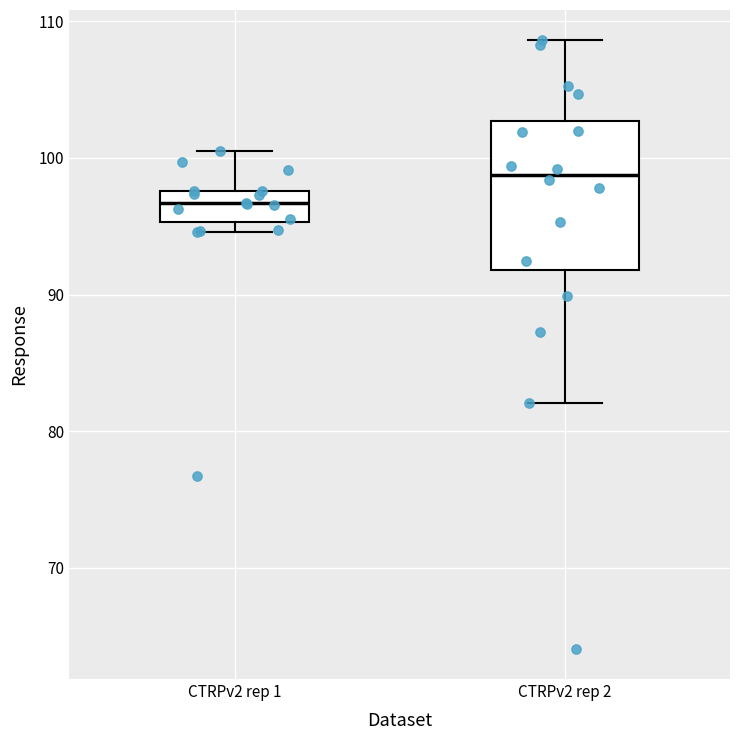

Reading left to right, transcribe this box plot: for each box, give where its median line is, the range the box spans, and where its two whiskers end, as read against the y-axis. The values are not printed on the chart, so give them approximately, as read against the axis.

CTRPv2 rep 1: median 97, box 95 to 98, whiskers 95 (just below the box's lower edge) to 101
CTRPv2 rep 2: median 99, box 92 to 103, whiskers 82 to 109